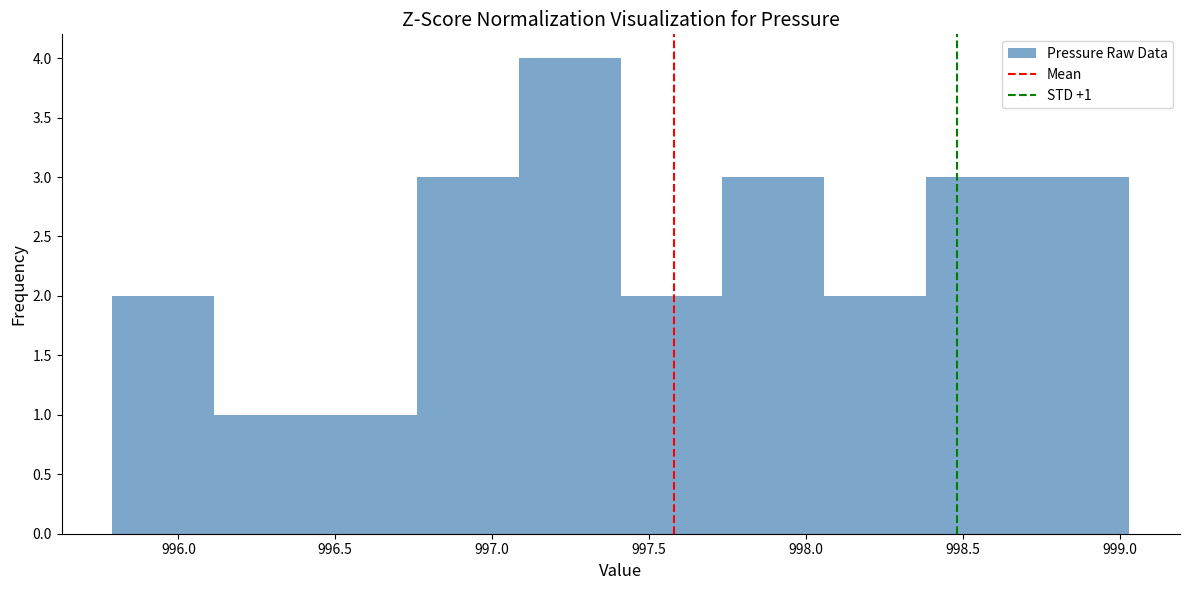

Over which range of the x-axis is the bar tallest?

997.10 to 997.40